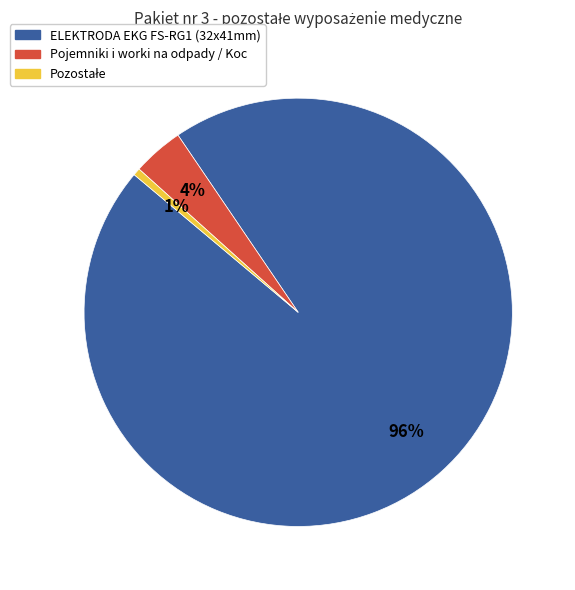

Is there any slice that represents more than half of the pie?

Yes